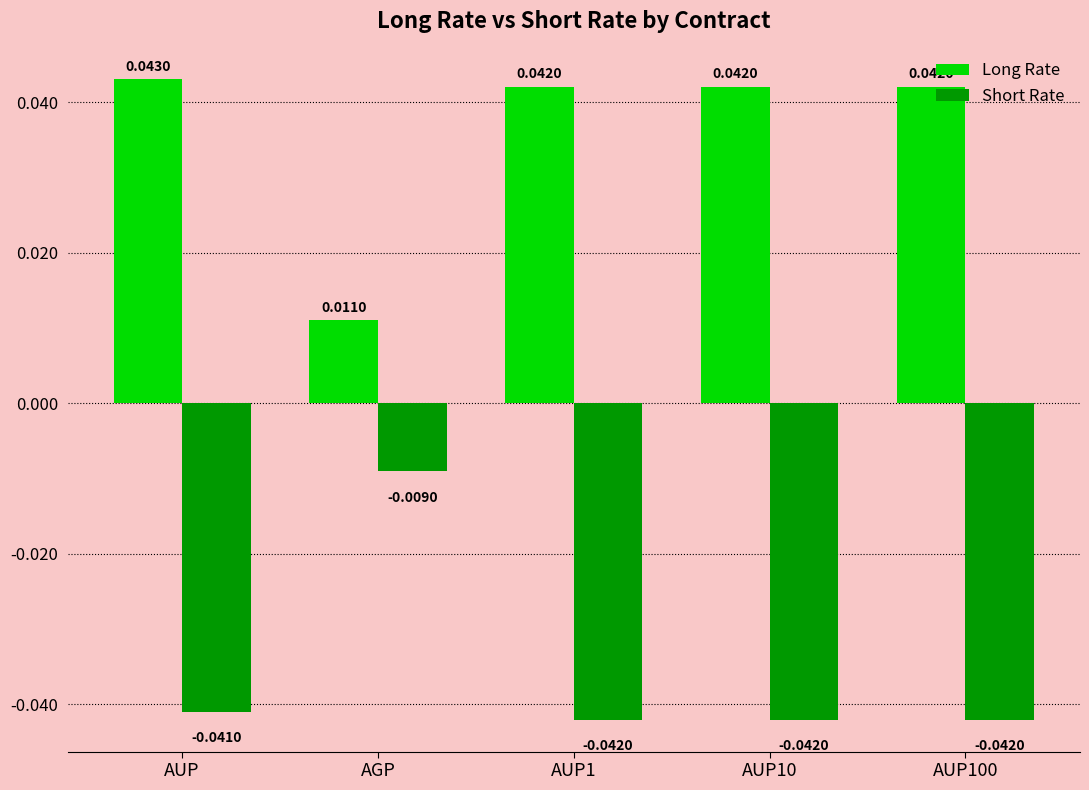

Rank the series by their average value, from highest to lowest.

Long Rate, Short Rate